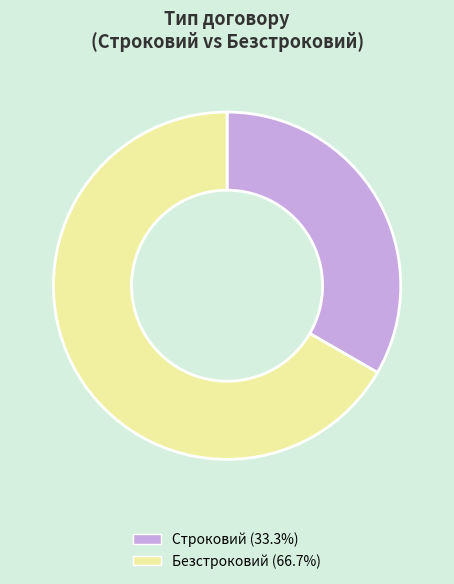

Which slice is the smallest?

Строковий